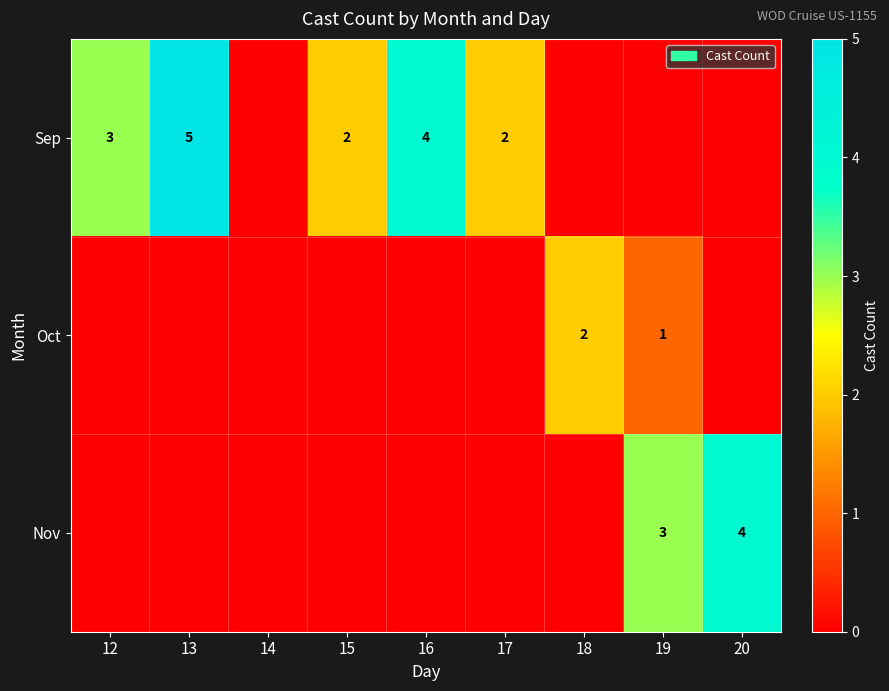

The Sep series shows 2 at 13. True or false?

False